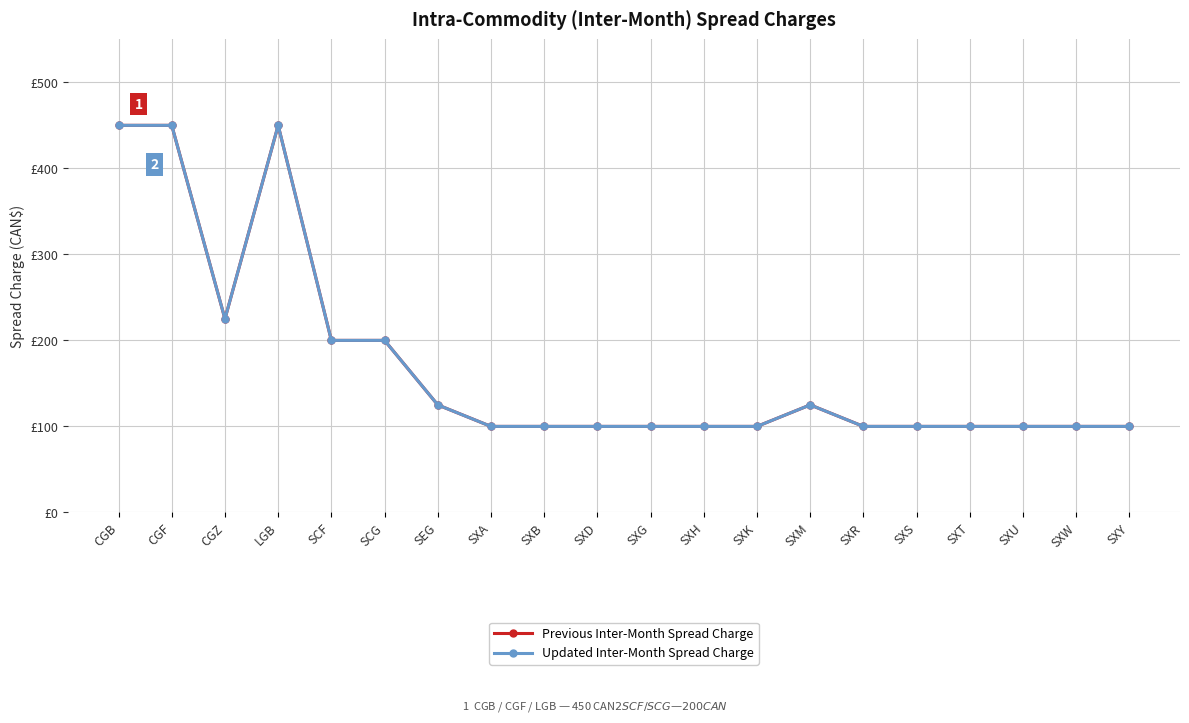

In Previous Inter-Month Spread Charge, how many points are lower than both neighbors (excluding endpoints)?

1